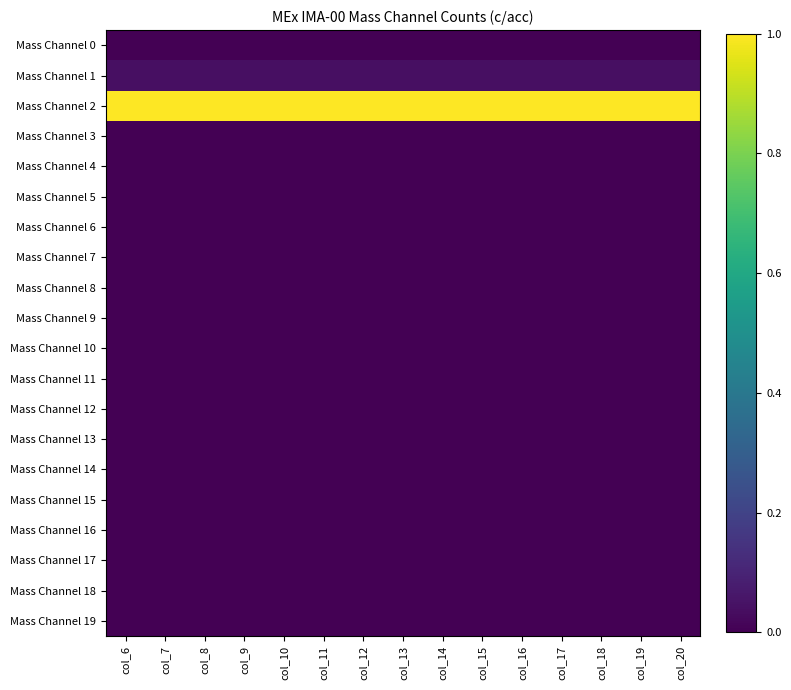

How many data points does each series have?

15